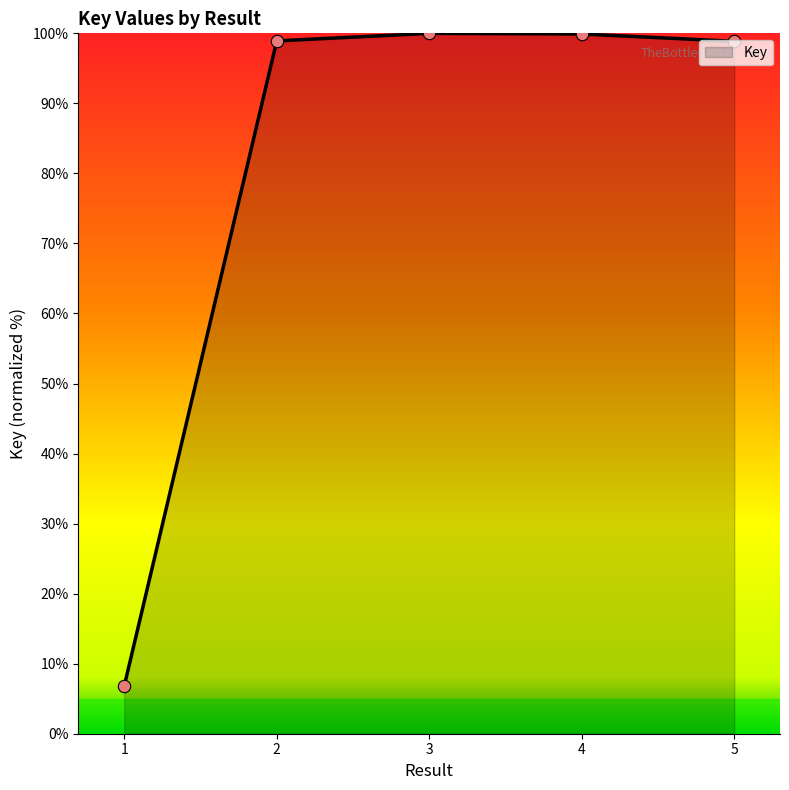

What is the change in value from 3 to 4?

-0.1